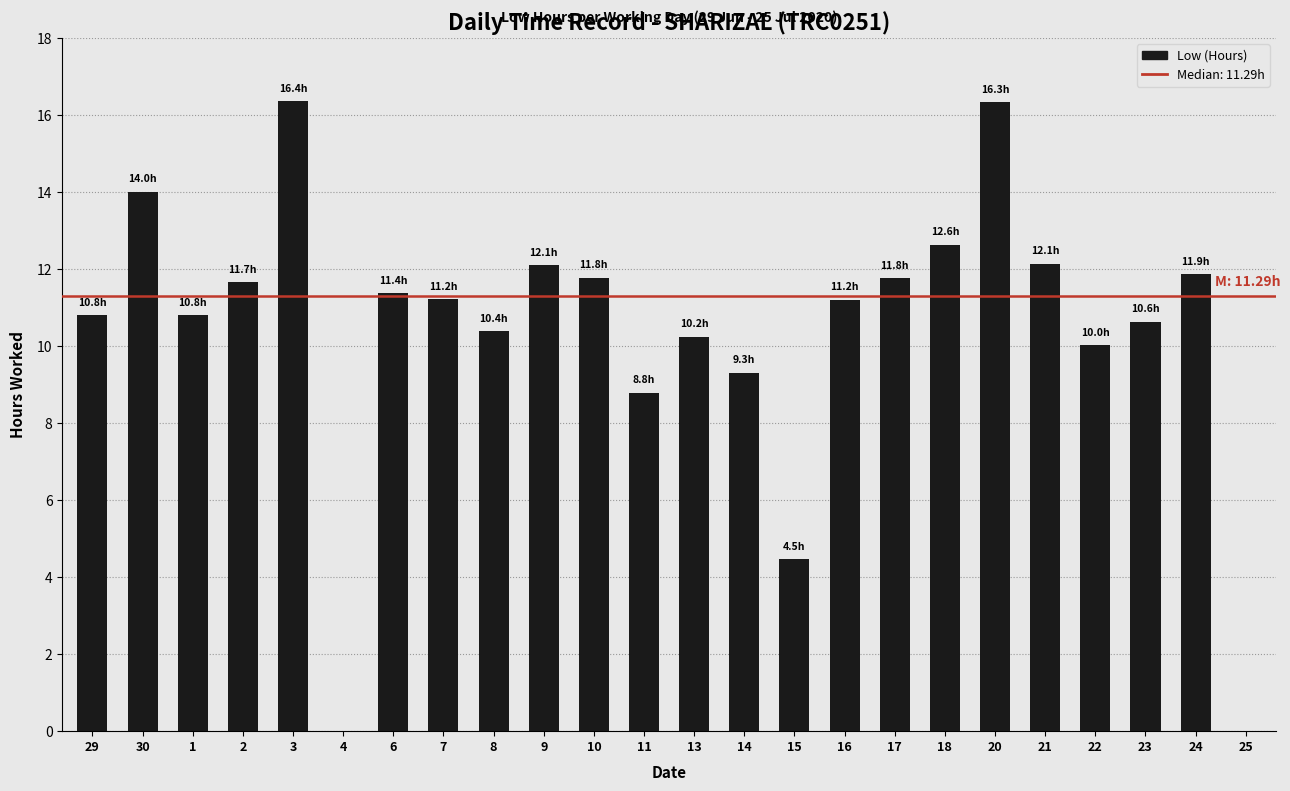

What is the greatest value displayed?

16.4